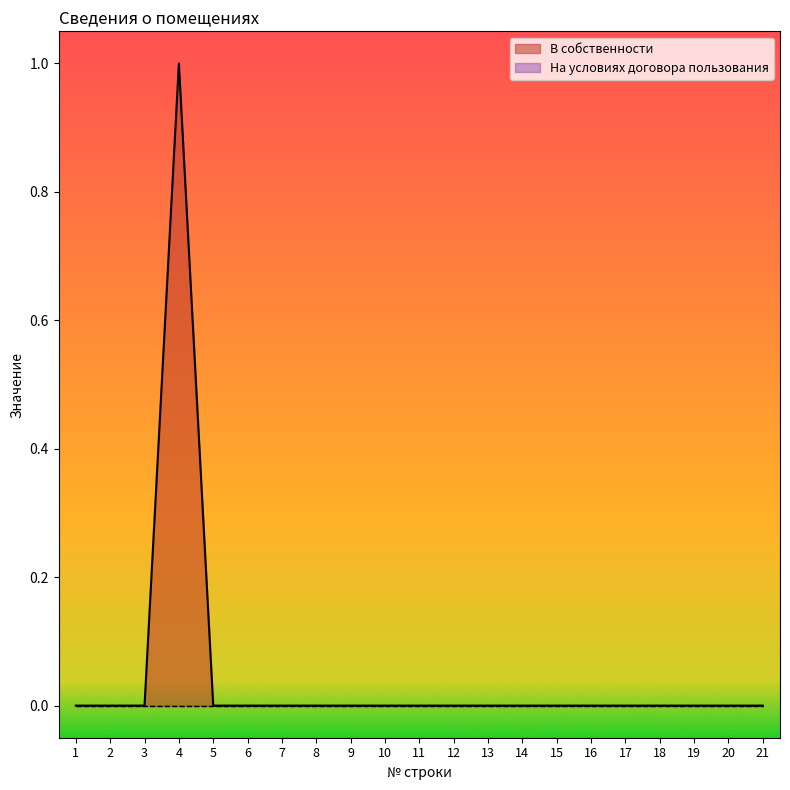

List the labels in order of value, largest first.

4, 1, 2, 3, 5, 6, 7, 8, 9, 10, 11, 12, 13, 14, 15, 16, 17, 18, 19, 20, 21